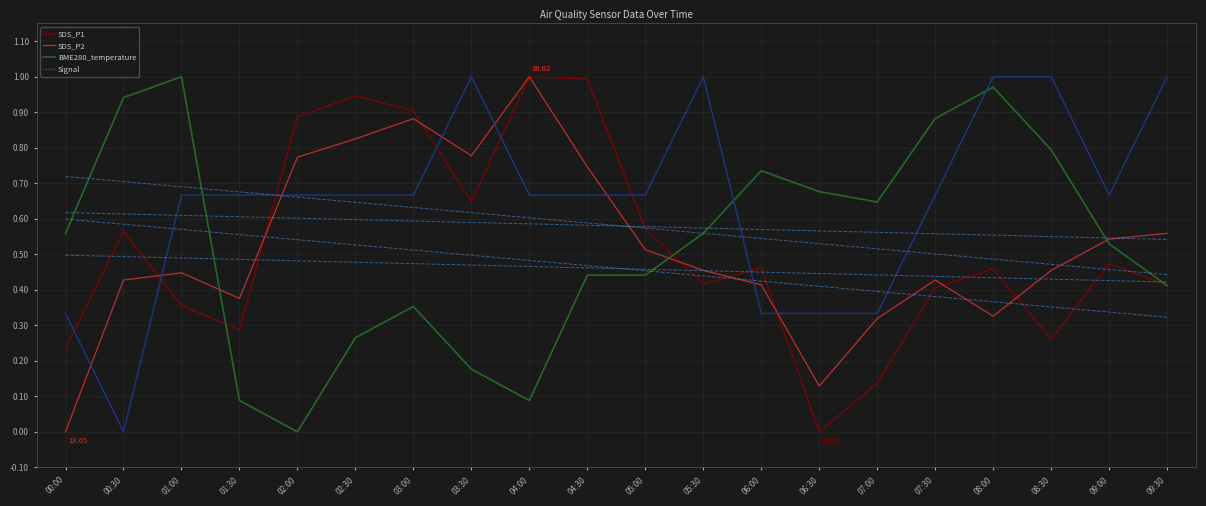

How many intersections are there between Signal and SDS_P2?

8